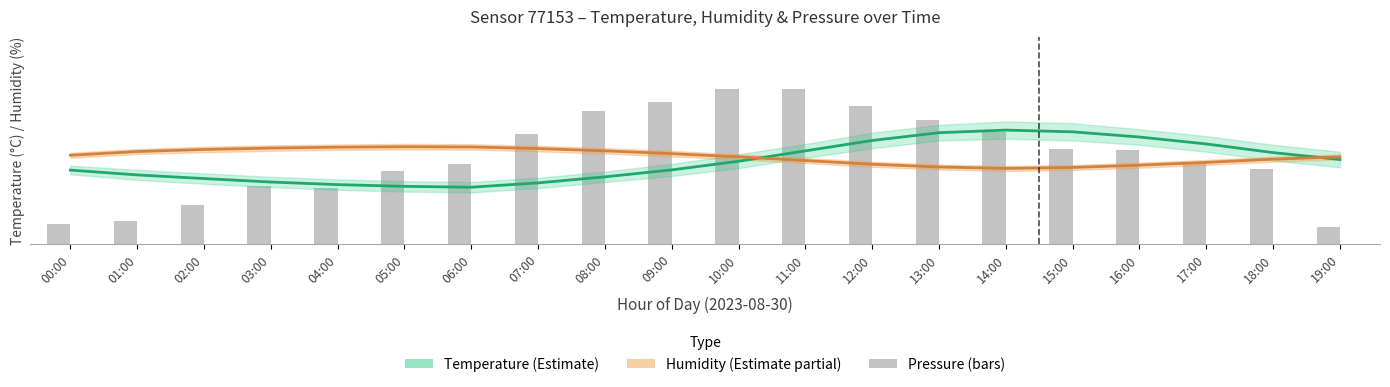

Which category has the highest value in the temperature_line series?

14:00